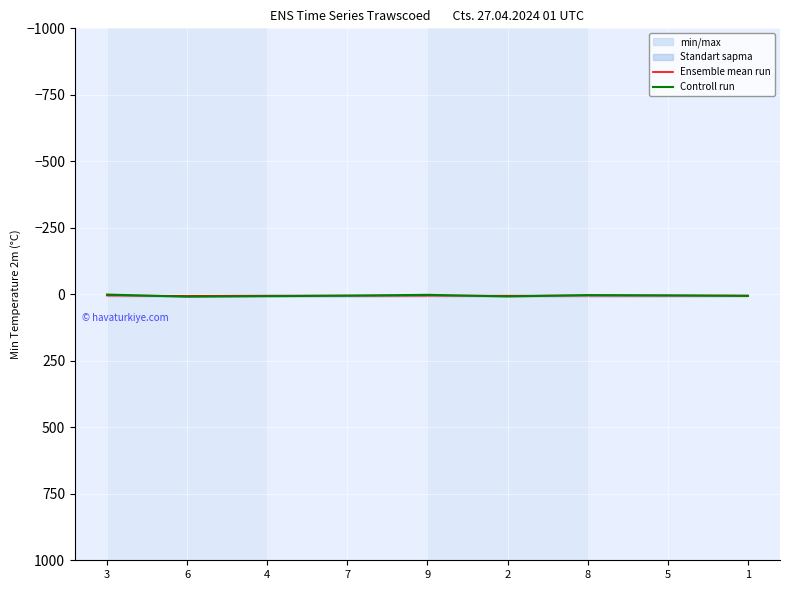

What is the highest value of the Controll run series?

9.0